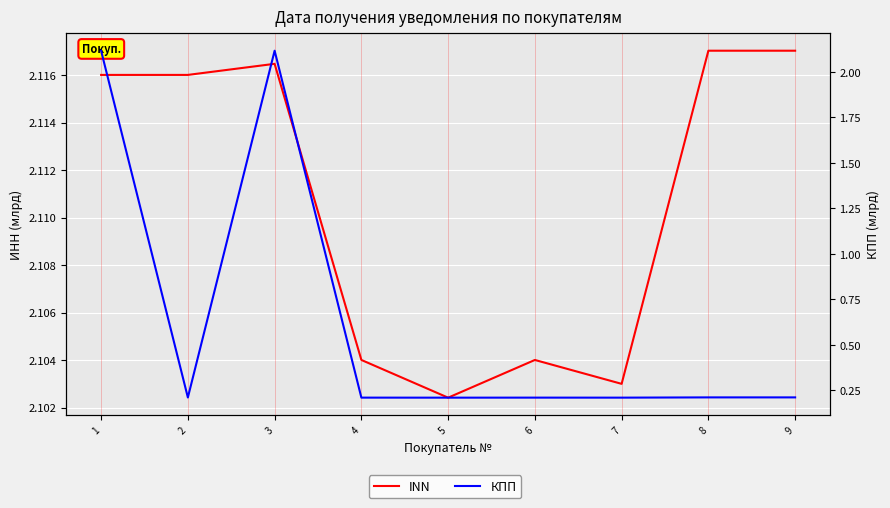

True or false: INN and КПП cross at least once.

False